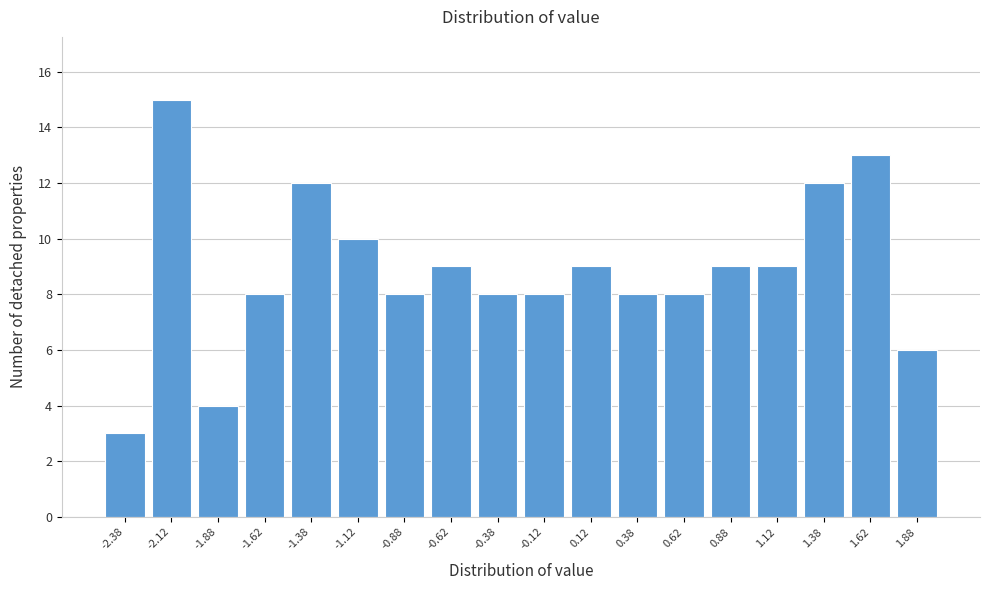

Reading left to right, list every bar in this chart as the range it spans on the x-axis followed by its height. The values are not printed on the chart, so give them approximately, as read against the axis.

-2.50 to -2.25: 3
-2.25 to -2.00: 15
-2.00 to -1.75: 4
-1.75 to -1.50: 8
-1.50 to -1.25: 12
-1.25 to -1.00: 10
-1.00 to -0.75: 8
-0.75 to -0.50: 9
-0.50 to -0.25: 8
-0.25 to 0.00: 8
0.00 to 0.25: 9
0.25 to 0.50: 8
0.50 to 0.75: 8
0.75 to 1.00: 9
1.00 to 1.25: 9
1.25 to 1.50: 12
1.50 to 1.75: 13
1.75 to 2.00: 6